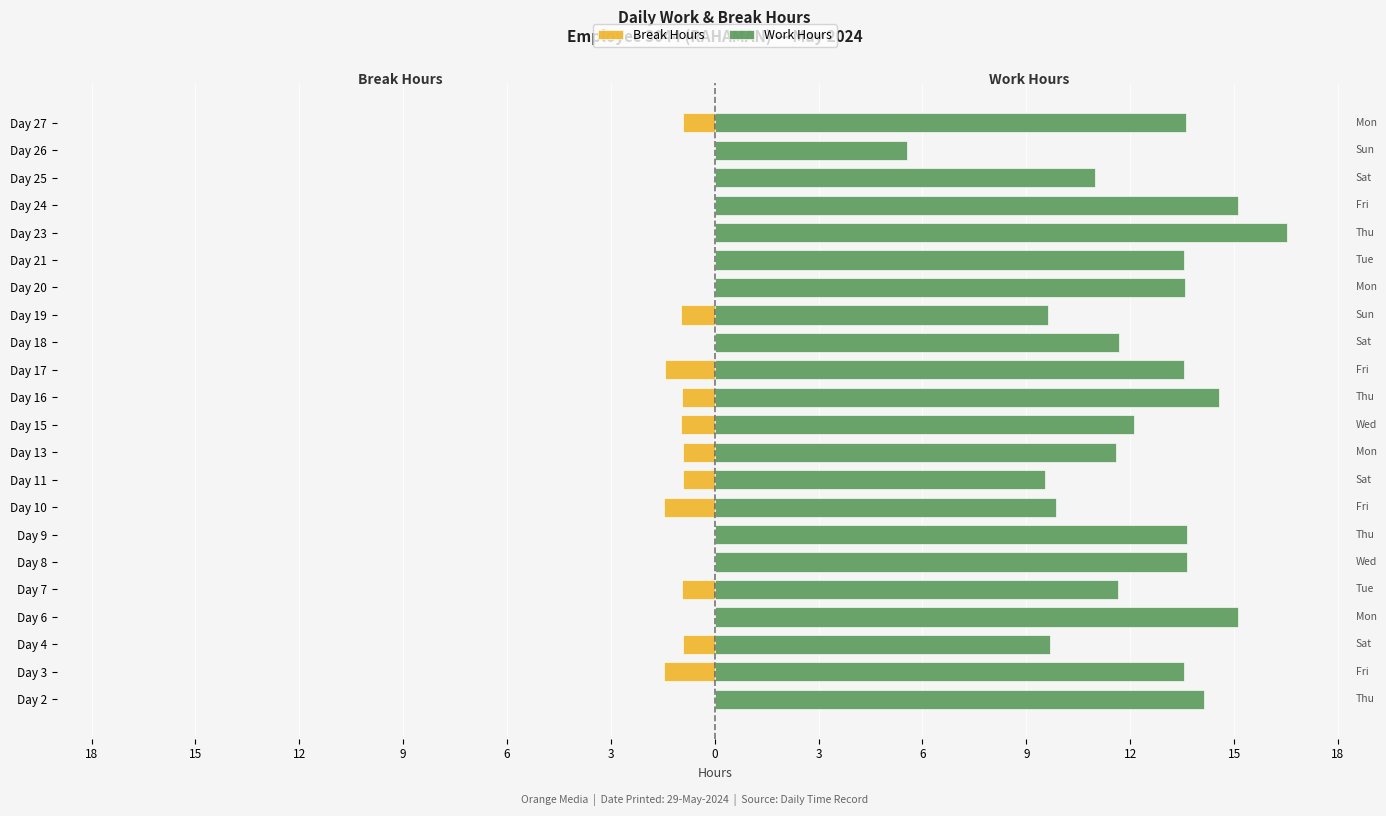

Reading left to right, list all the values displayed in this chart.

Break Hours: 0.0	-1.5	-0.9	0.0	-0.9	0.0	0.0	-1.5	-0.9	-0.9	-1.0	-0.9	-1.4	0.0	-1.0	0.0	0.0	0.0	0.0	0.0	0.0	-0.9
Work Hours: 14.1	13.5	9.7	15.1	11.6	13.6	13.6	9.8	9.6	11.6	12.1	14.6	13.6	11.7	9.6	13.6	13.6	16.5	15.1	11.0	5.5	13.6